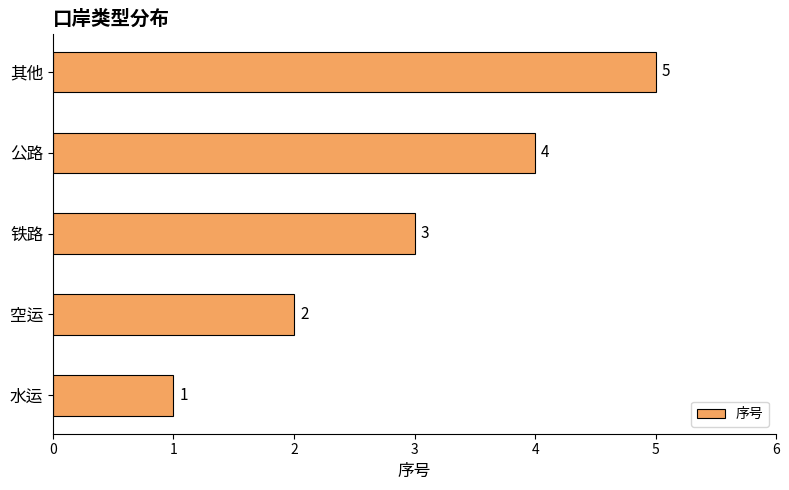

What is the difference between the maximum and minimum values?

4